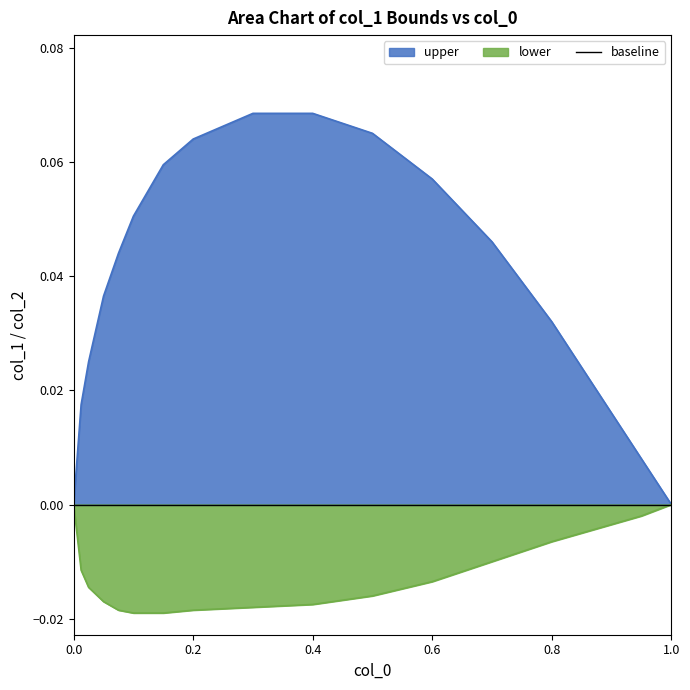

The value of lower at 0.4 is -0.0. True or false?

True